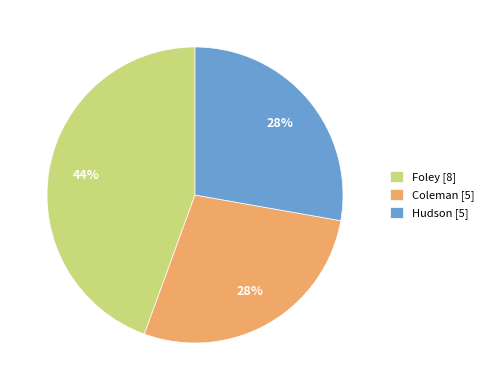

Approximately how many times larger is the value at Hudson compared to Foley?

0.6